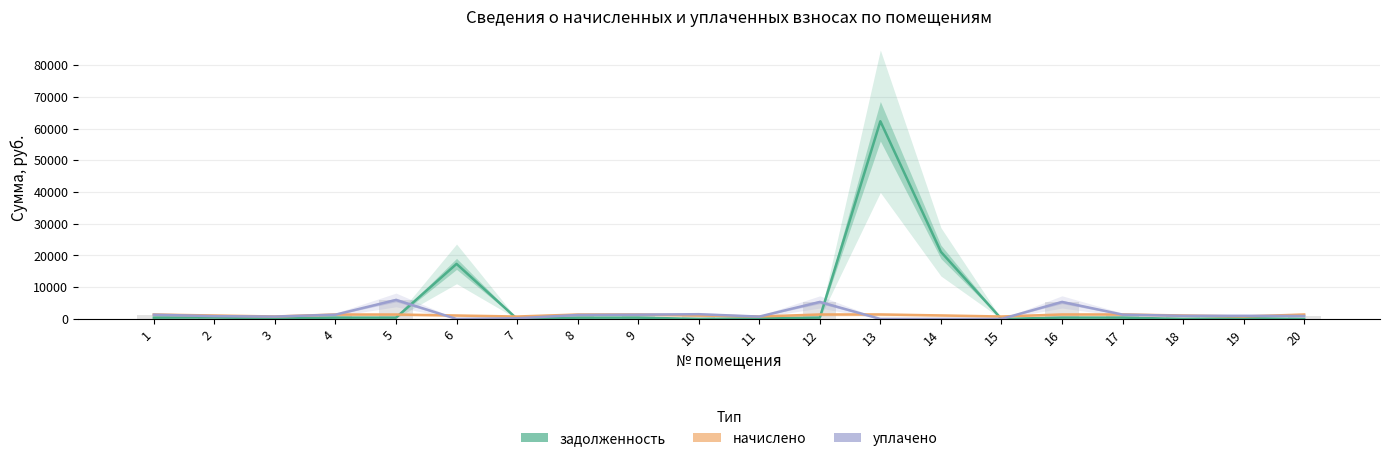

How many bars are there in each group?

3